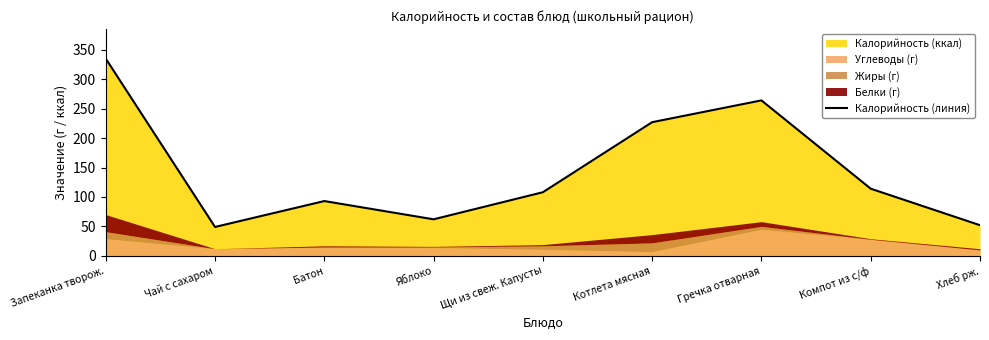

The chart shows a value of 183 at Компот из с/ф. True or false?

False